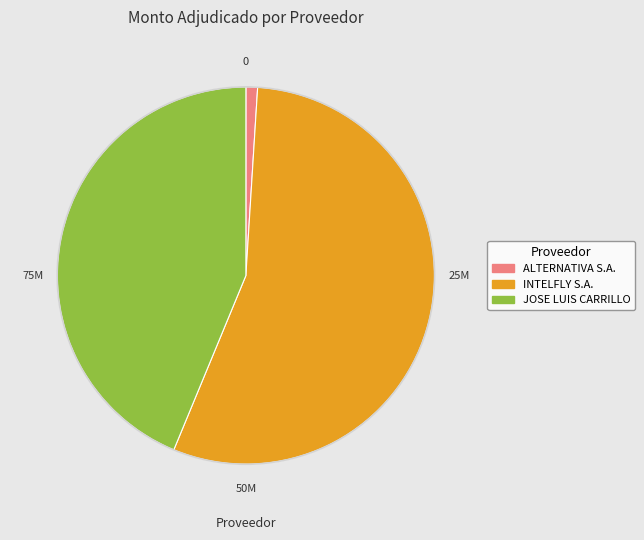

Between ALTERNATIVA S.A. and JOSE LUIS CARRILLO, which is larger?

JOSE LUIS CARRILLO